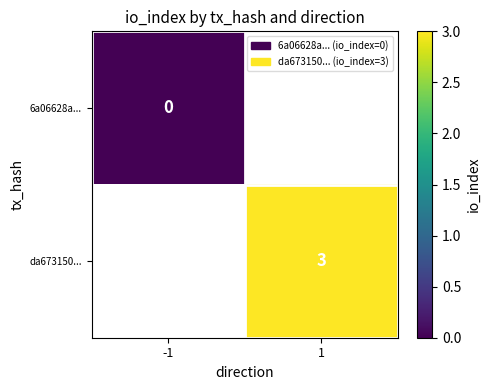

The value of da673150... at 1 is 5. True or false?

False